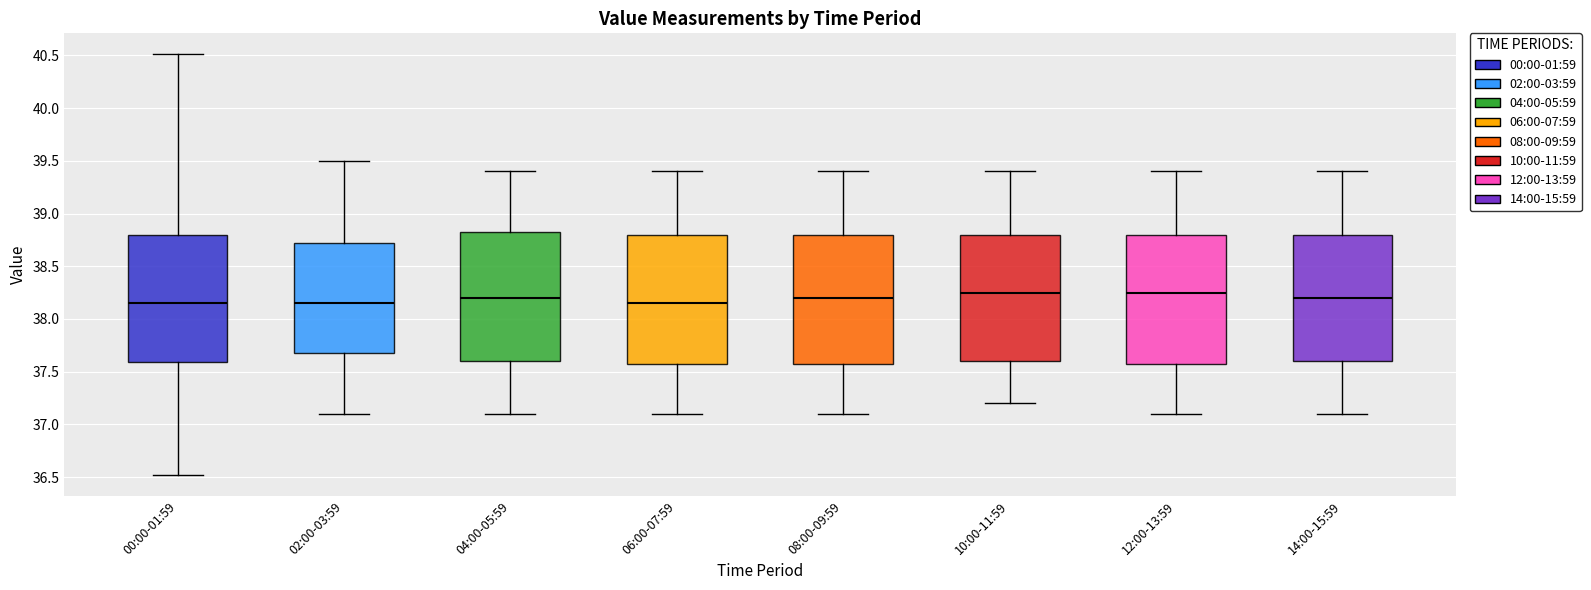

Where is the upper edge of the box for 04:00-05:59 on the y-axis? The values are not printed on the chart, so give them approximately, as read against the axis.

38.85